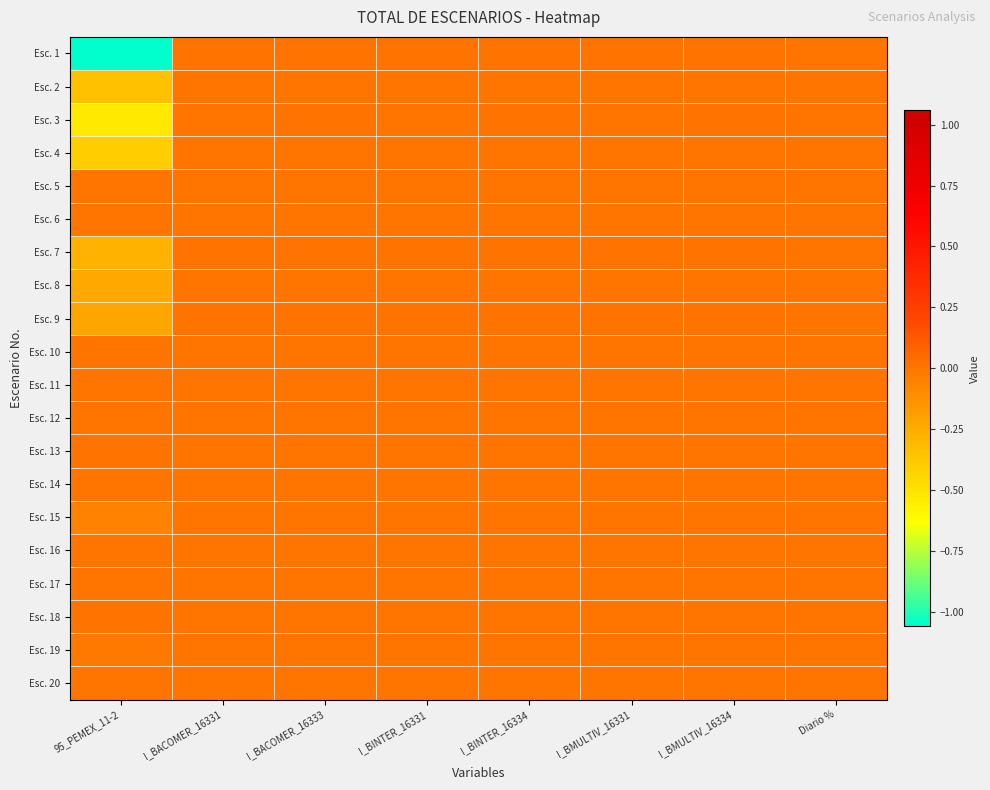

Reading left to right, list all the values displayed in this chart.

Esc. 1: 95_PEMEX_11-2=-1.1	I_BACOMER_16331=0.0	I_BACOMER_16333=0.0	I_BINTER_16331=0.0	I_BINTER_16334=0.0	I_BMULTIV_16331=0.0	I_BMULTIV_16334=0.0	Diario %=-0.0
Esc. 2: 95_PEMEX_11-2=-0.3	I_BACOMER_16331=-0.0	I_BACOMER_16333=-0.0	I_BINTER_16331=-0.0	I_BINTER_16334=-0.0	I_BMULTIV_16331=-0.0	I_BMULTIV_16334=-0.0	Diario %=-0.0
Esc. 3: 95_PEMEX_11-2=-0.5	I_BACOMER_16331=-0.0	I_BACOMER_16333=0.0	I_BINTER_16331=-0.0	I_BINTER_16334=0.0	I_BMULTIV_16331=-0.0	I_BMULTIV_16334=0.0	Diario %=-0.0
Esc. 4: 95_PEMEX_11-2=-0.4	I_BACOMER_16331=-0.0	I_BACOMER_16333=-0.0	I_BINTER_16331=-0.0	I_BINTER_16334=-0.0	I_BMULTIV_16331=-0.0	I_BMULTIV_16334=-0.0	Diario %=-0.0
Esc. 5: 95_PEMEX_11-2=-0.0	I_BACOMER_16331=-0.0	I_BACOMER_16333=-0.0	I_BINTER_16331=-0.0	I_BINTER_16334=-0.0	I_BMULTIV_16331=-0.0	I_BMULTIV_16334=-0.0	Diario %=-0.0
Esc. 6: 95_PEMEX_11-2=-0.0	I_BACOMER_16331=-0.0	I_BACOMER_16333=-0.0	I_BINTER_16331=-0.0	I_BINTER_16334=-0.0	I_BMULTIV_16331=-0.0	I_BMULTIV_16334=-0.0	Diario %=-0.0
Esc. 7: 95_PEMEX_11-2=-0.3	I_BACOMER_16331=0.0	I_BACOMER_16333=0.0	I_BINTER_16331=0.0	I_BINTER_16334=0.0	I_BMULTIV_16331=0.0	I_BMULTIV_16334=0.0	Diario %=-0.0
Esc. 8: 95_PEMEX_11-2=-0.2	I_BACOMER_16331=-0.0	I_BACOMER_16333=-0.0	I_BINTER_16331=-0.0	I_BINTER_16334=-0.0	I_BMULTIV_16331=-0.0	I_BMULTIV_16334=-0.0	Diario %=-0.0
Esc. 9: 95_PEMEX_11-2=-0.2	I_BACOMER_16331=0.0	I_BACOMER_16333=0.0	I_BINTER_16331=0.0	I_BINTER_16334=0.0	I_BMULTIV_16331=0.0	I_BMULTIV_16334=0.0	Diario %=-0.0
Esc. 10: 95_PEMEX_11-2=-0.0	I_BACOMER_16331=-0.0	I_BACOMER_16333=-0.0	I_BINTER_16331=-0.0	I_BINTER_16334=-0.0	I_BMULTIV_16331=-0.0	I_BMULTIV_16334=-0.0	Diario %=-0.0
Esc. 11: 95_PEMEX_11-2=-0.0	I_BACOMER_16331=-0.0	I_BACOMER_16333=-0.0	I_BINTER_16331=-0.0	I_BINTER_16334=-0.0	I_BMULTIV_16331=-0.0	I_BMULTIV_16334=-0.0	Diario %=-0.0
Esc. 12: 95_PEMEX_11-2=-0.0	I_BACOMER_16331=-0.0	I_BACOMER_16333=-0.0	I_BINTER_16331=-0.0	I_BINTER_16334=-0.0	I_BMULTIV_16331=-0.0	I_BMULTIV_16334=-0.0	Diario %=-0.0
Esc. 13: 95_PEMEX_11-2=0.0	I_BACOMER_16331=-0.0	I_BACOMER_16333=-0.0	I_BINTER_16331=-0.0	I_BINTER_16334=-0.0	I_BMULTIV_16331=-0.0	I_BMULTIV_16334=-0.0	Diario %=-0.0
Esc. 14: 95_PEMEX_11-2=-0.0	I_BACOMER_16331=-0.0	I_BACOMER_16333=-0.0	I_BINTER_16331=-0.0	I_BINTER_16334=-0.0	I_BMULTIV_16331=-0.0	I_BMULTIV_16334=-0.0	Diario %=-0.0
Esc. 15: 95_PEMEX_11-2=-0.1	I_BACOMER_16331=-0.0	I_BACOMER_16333=-0.0	I_BINTER_16331=-0.0	I_BINTER_16334=-0.0	I_BMULTIV_16331=-0.0	I_BMULTIV_16334=-0.0	Diario %=-0.0
Esc. 16: 95_PEMEX_11-2=-0.0	I_BACOMER_16331=-0.0	I_BACOMER_16333=-0.0	I_BINTER_16331=-0.0	I_BINTER_16334=-0.0	I_BMULTIV_16331=-0.0	I_BMULTIV_16334=-0.0	Diario %=-0.0
Esc. 17: 95_PEMEX_11-2=-0.0	I_BACOMER_16331=-0.0	I_BACOMER_16333=-0.0	I_BINTER_16331=-0.0	I_BINTER_16334=-0.0	I_BMULTIV_16331=-0.0	I_BMULTIV_16334=-0.0	Diario %=-0.0
Esc. 18: 95_PEMEX_11-2=0.0	I_BACOMER_16331=-0.0	I_BACOMER_16333=-0.0	I_BINTER_16331=-0.0	I_BINTER_16334=-0.0	I_BMULTIV_16331=-0.0	I_BMULTIV_16334=-0.0	Diario %=-0.0
Esc. 19: 95_PEMEX_11-2=-0.0	I_BACOMER_16331=-0.0	I_BACOMER_16333=-0.0	I_BINTER_16331=-0.0	I_BINTER_16334=-0.0	I_BMULTIV_16331=-0.0	I_BMULTIV_16334=-0.0	Diario %=-0.0
Esc. 20: 95_PEMEX_11-2=-0.0	I_BACOMER_16331=-0.0	I_BACOMER_16333=-0.0	I_BINTER_16331=-0.0	I_BINTER_16334=-0.0	I_BMULTIV_16331=-0.0	I_BMULTIV_16334=-0.0	Diario %=-0.0